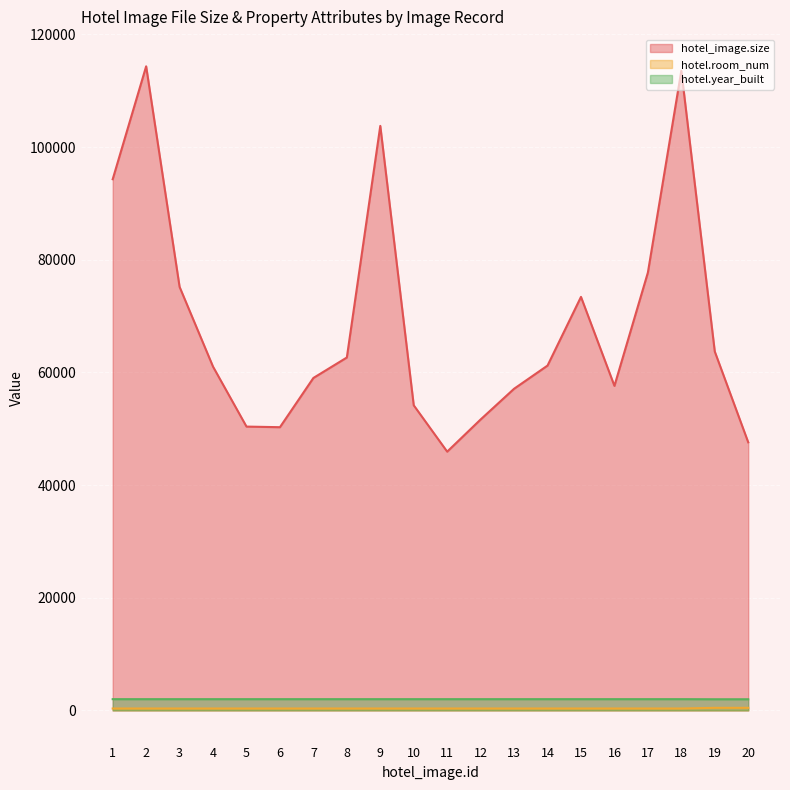

What is the total value across all series at 11?

48253